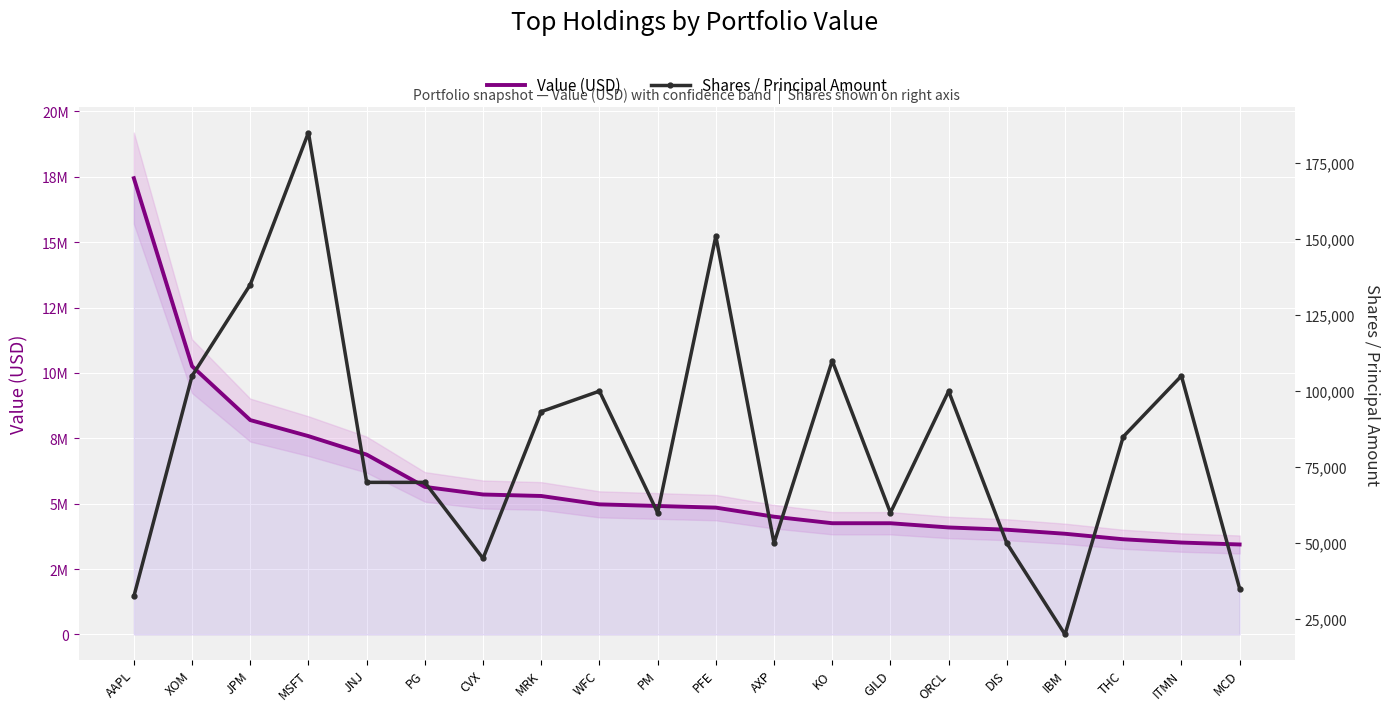

True or false: Value (USD) and Shares / Principal Amount intersect in this chart.

False